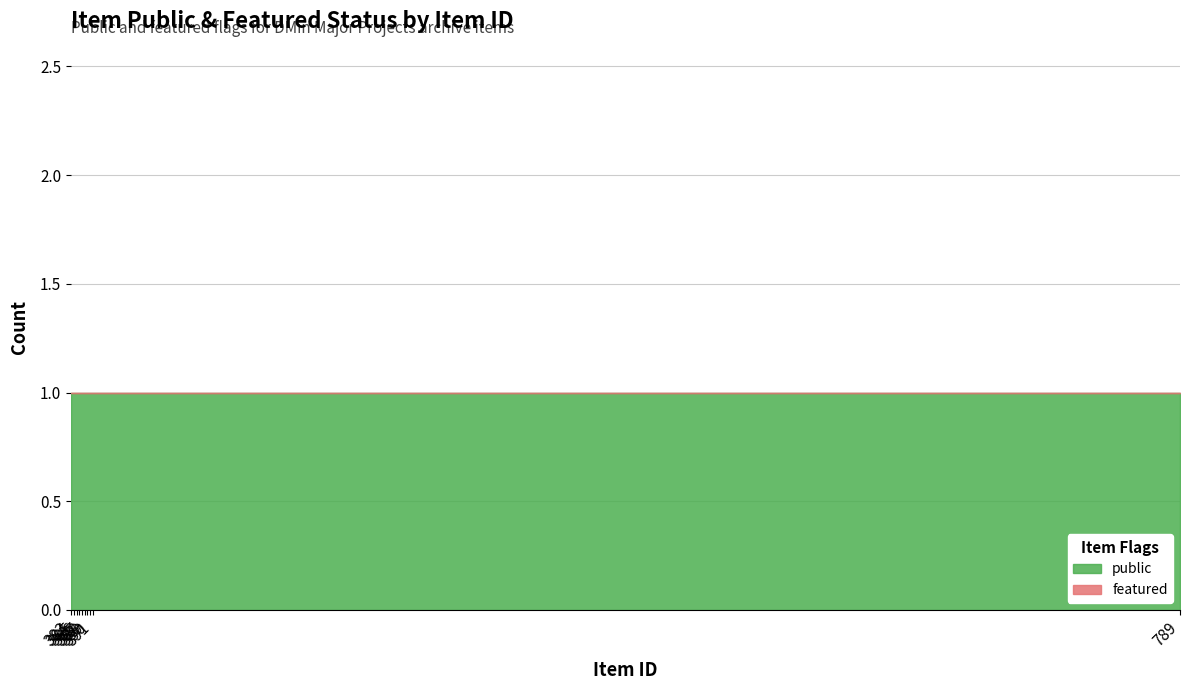

Rank the categories by featured value from lowest to highest.

383, 384, 385, 386, 387, 388, 389, 390, 391, 789